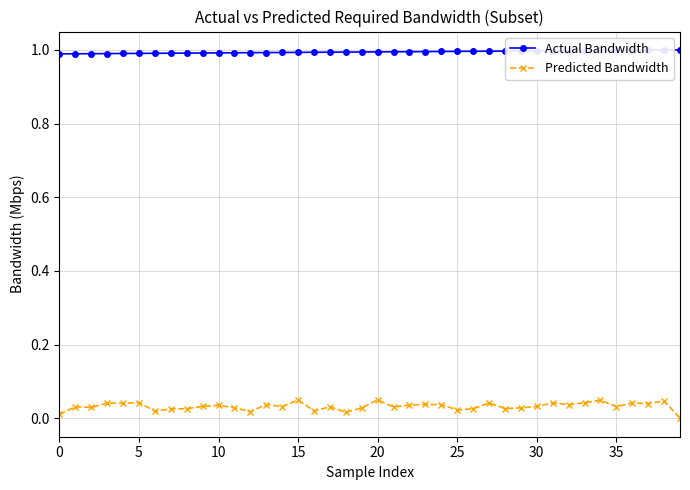

Does the chart display data point markers on the line(s)?

Yes